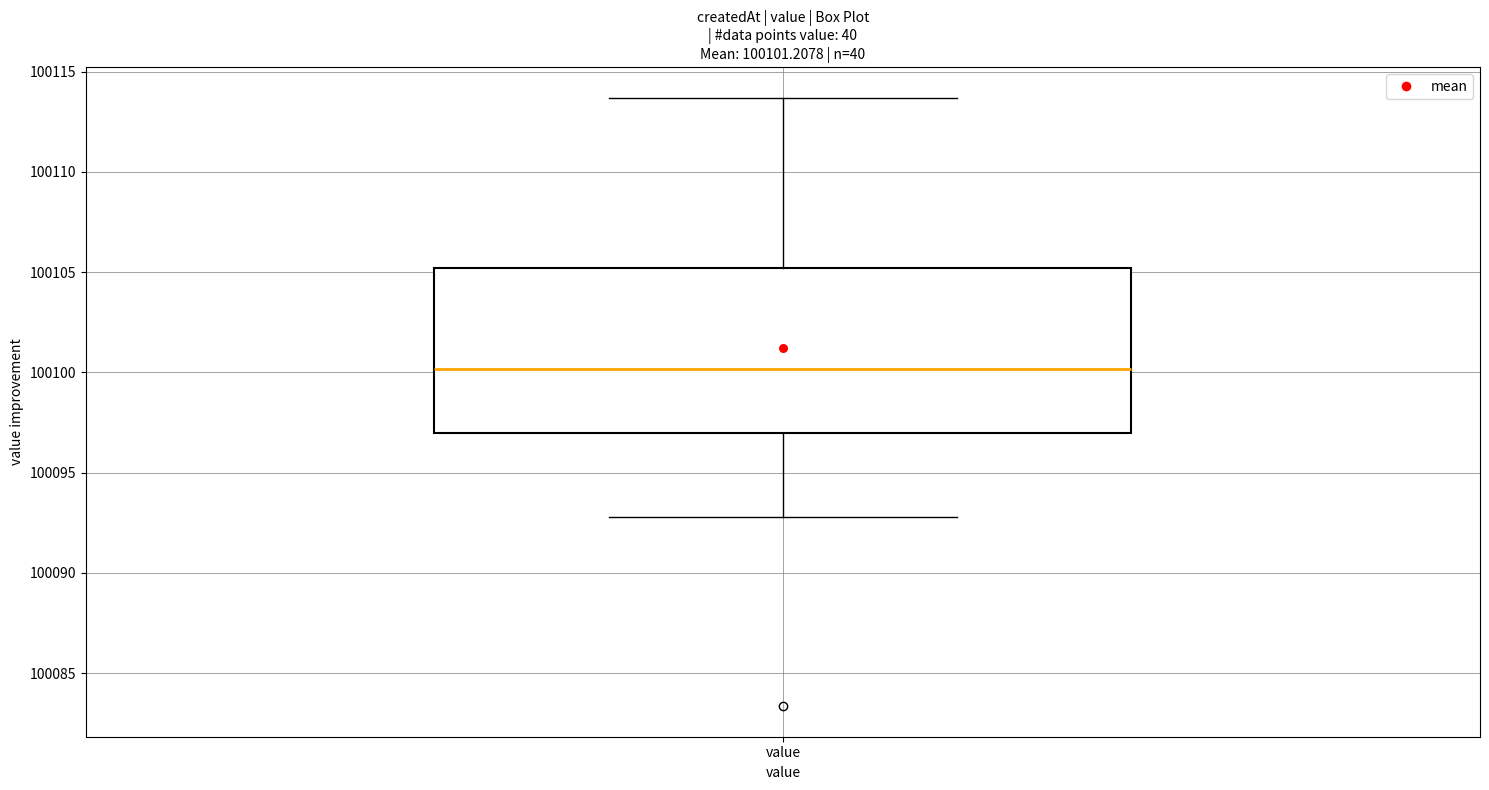

Where is the lower edge of the box for value on the y-axis? The values are not printed on the chart, so give them approximately, as read against the axis.

100097.0